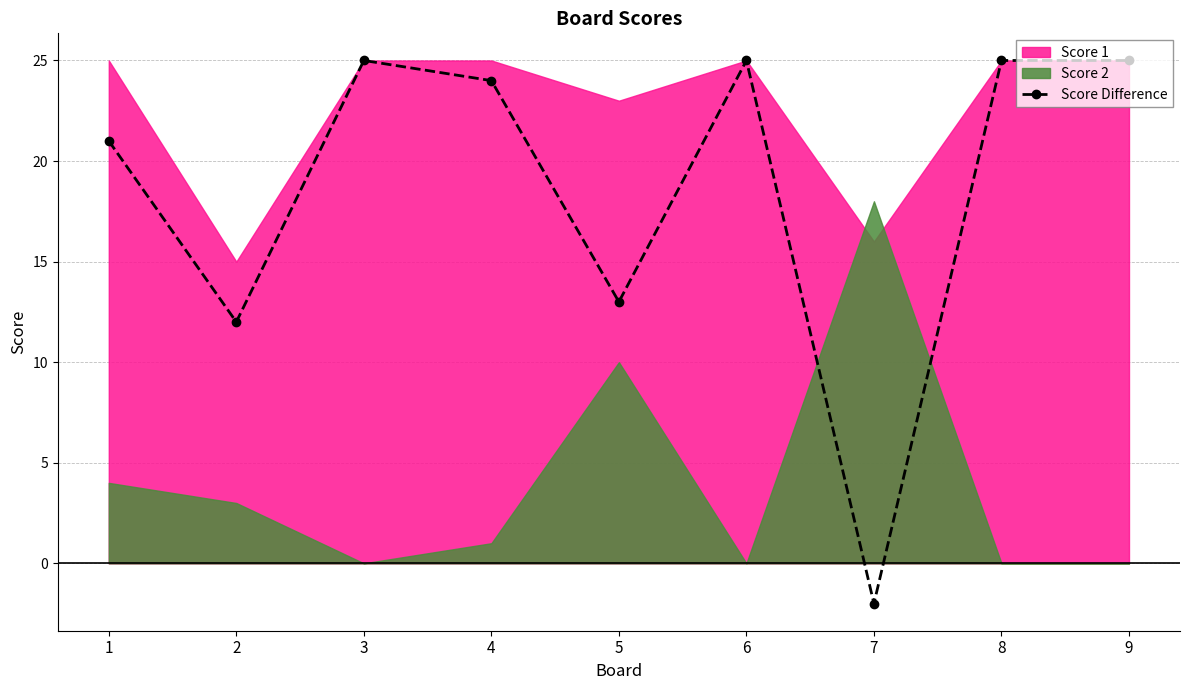

Reading left to right, list all the values displayed in this chart.

21	12	25	24	13	25	-2	25	25